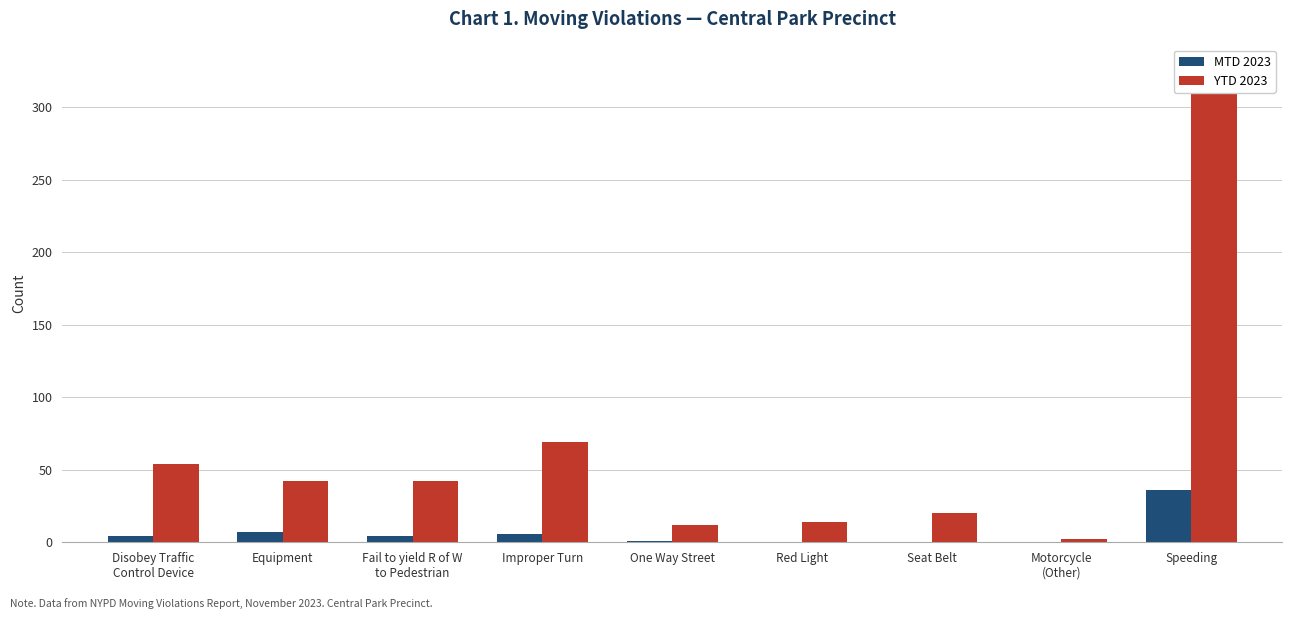

Reading left to right, extract all data points from this chart.

MTD 2023: Disobey Traffic
Control Device=4	Equipment=7	Fail to yield R of W
to Pedestrian=4	Improper Turn=6	One Way Street=1	Red Light=0	Seat Belt=0	Motorcycle
(Other)=0	Speeding=36
YTD 2023: Disobey Traffic
Control Device=54	Equipment=42	Fail to yield R of W
to Pedestrian=42	Improper Turn=69	One Way Street=12	Red Light=14	Seat Belt=20	Motorcycle
(Other)=2	Speeding=327